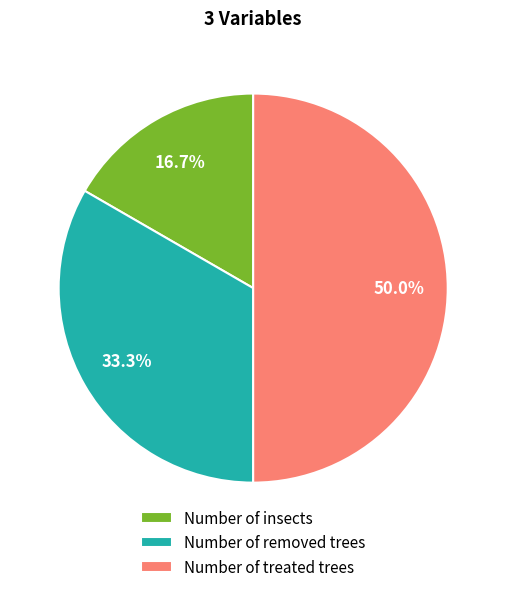

How many segments does this pie chart have?

3